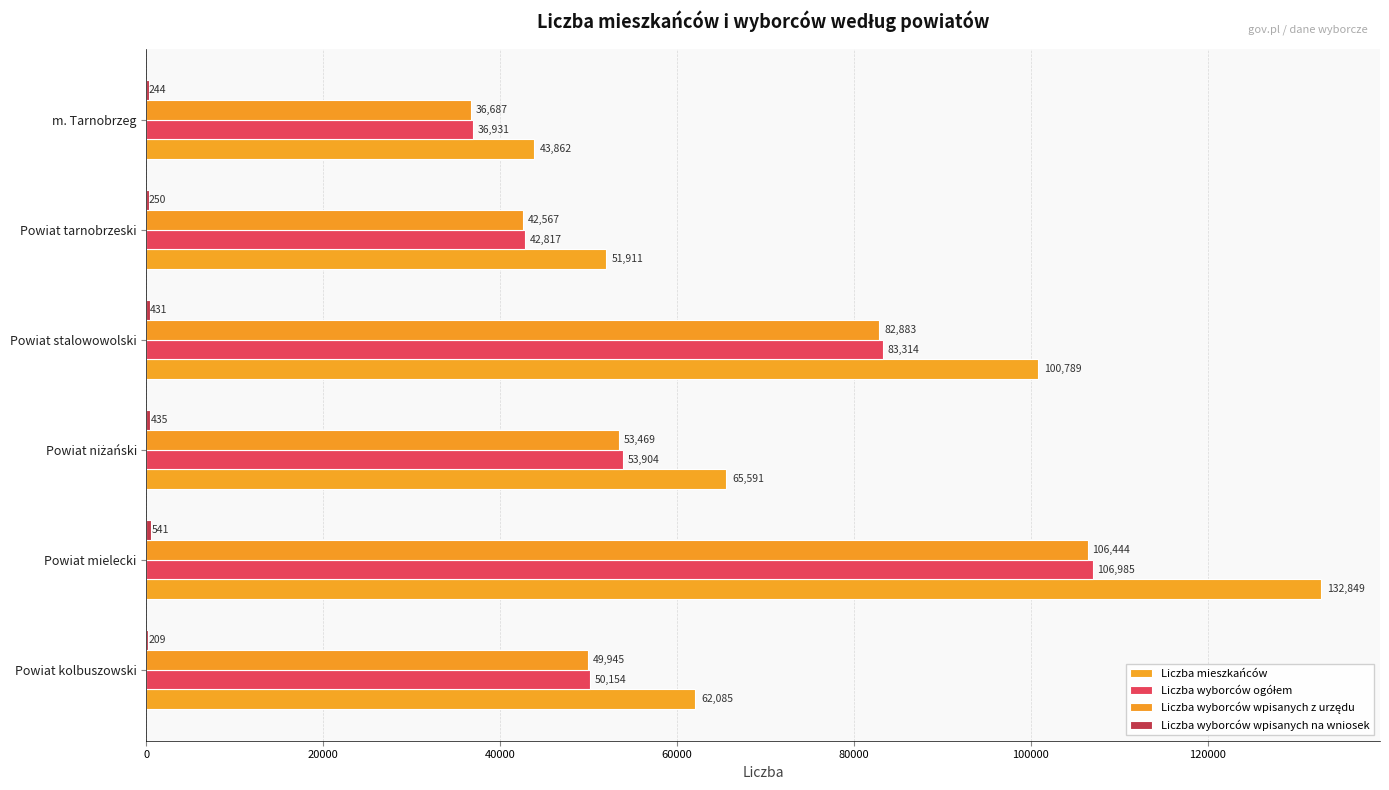

How many data points does each series have?

6